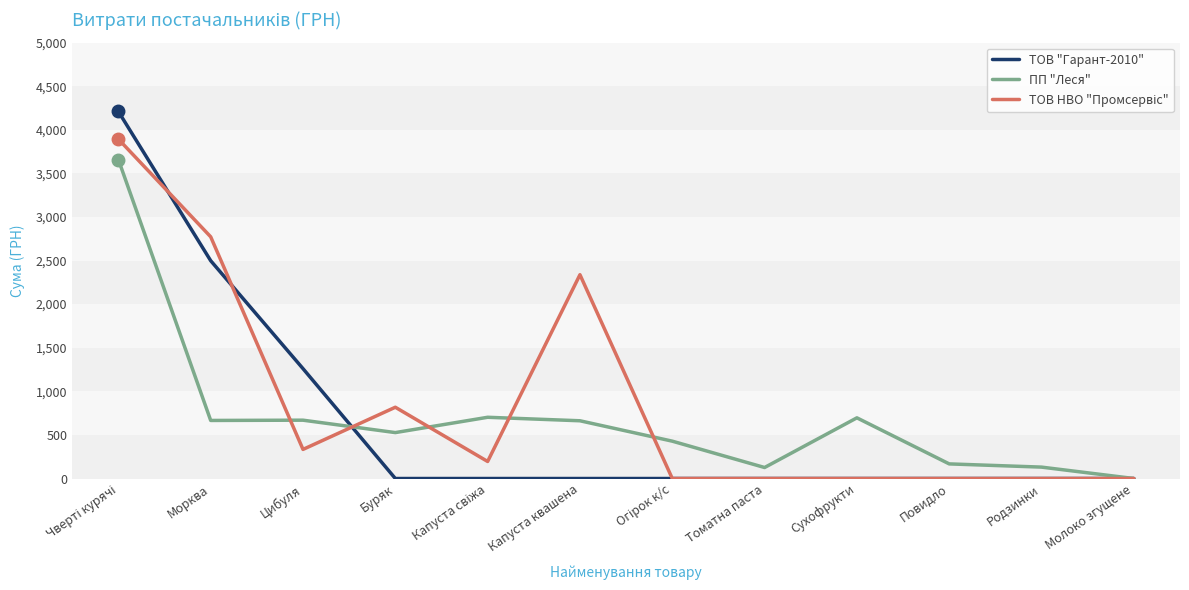

At which label does ПП "Леся" reach its minimum?

Молоко згущене